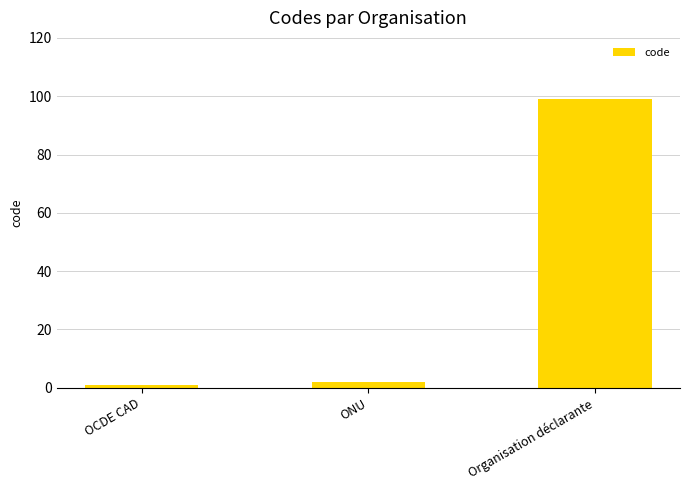

How many data points does each series have?

3